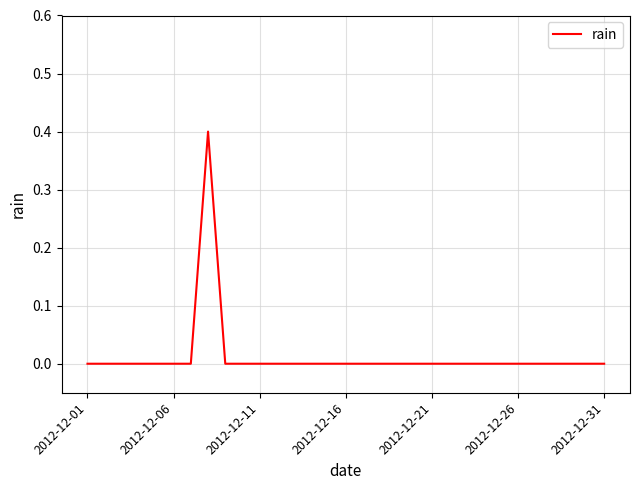

What is the maximum value shown in the chart?

0.4